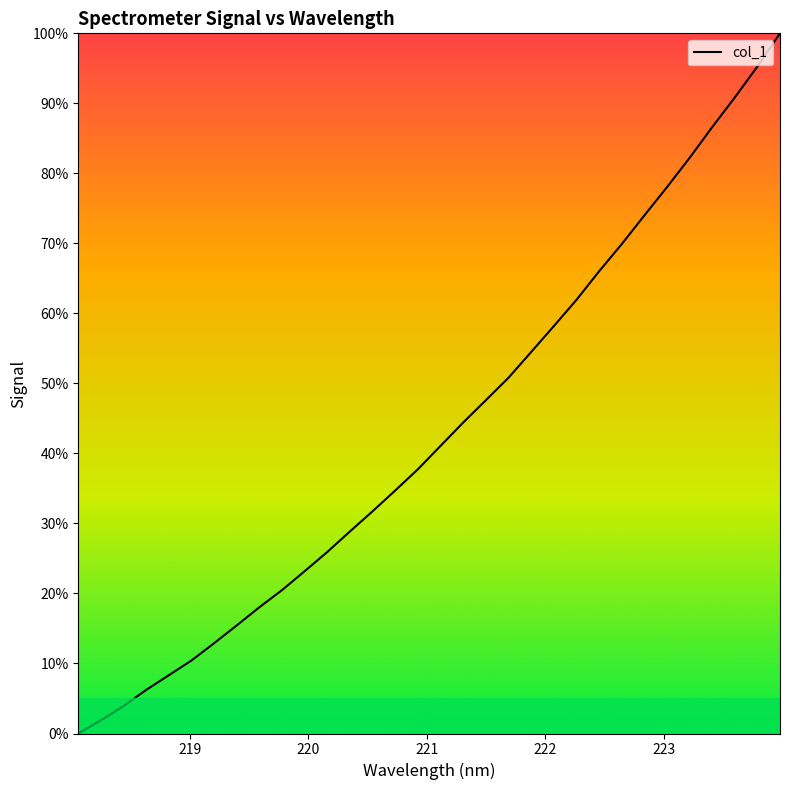

What is the maximum value shown in the chart?

100.0